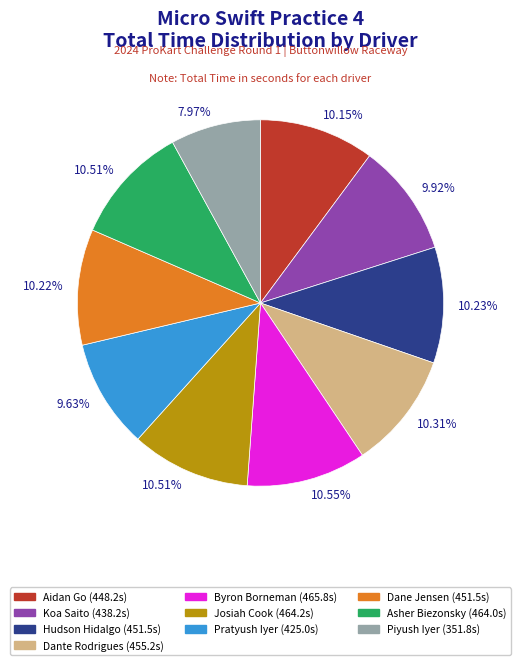

How many segments does this pie chart have?

10